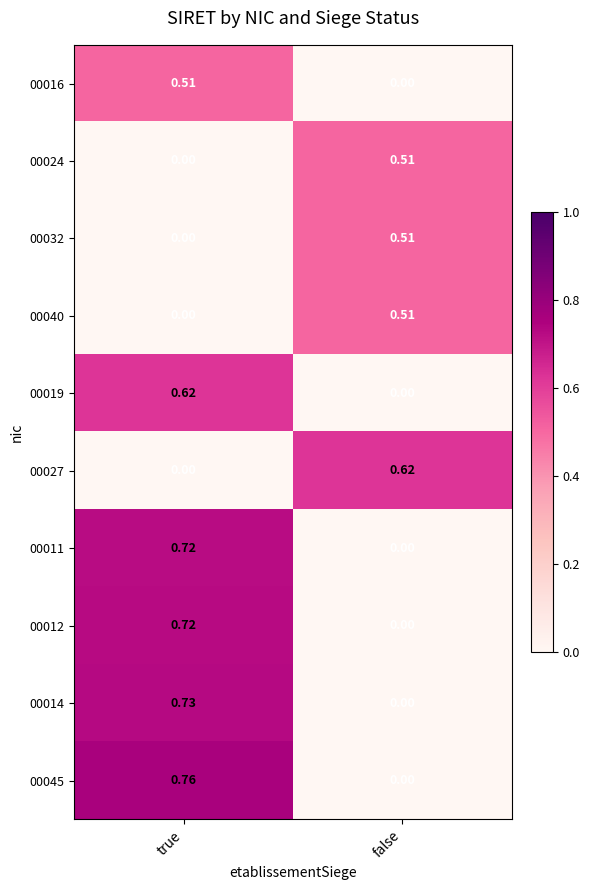

Which series has the largest total across all categories?

00045